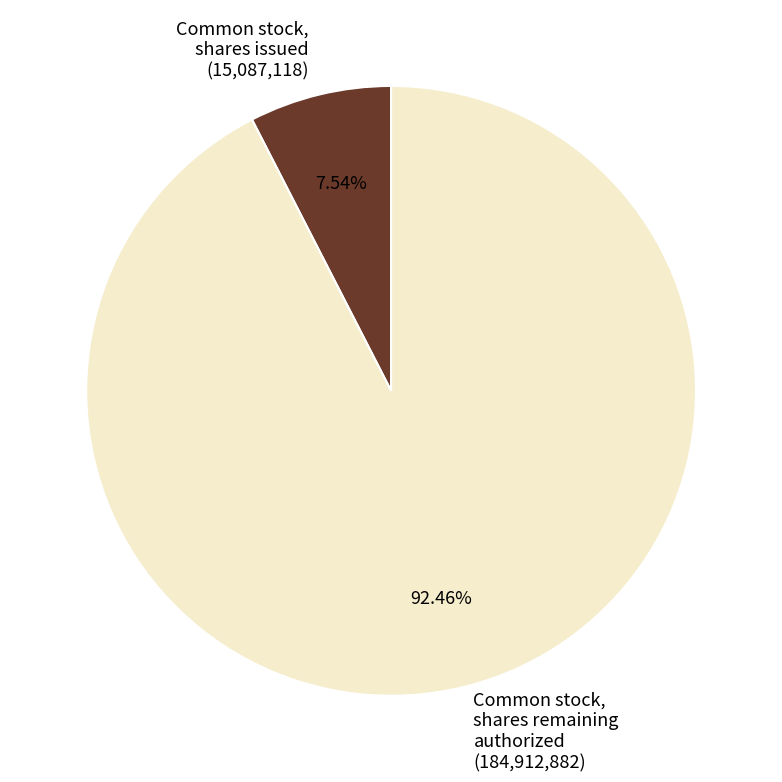

Rank the categories by value from lowest to highest.

Common stock, shares issued (15,087,118), Common stock, shares remaining authorized (184,912,882)